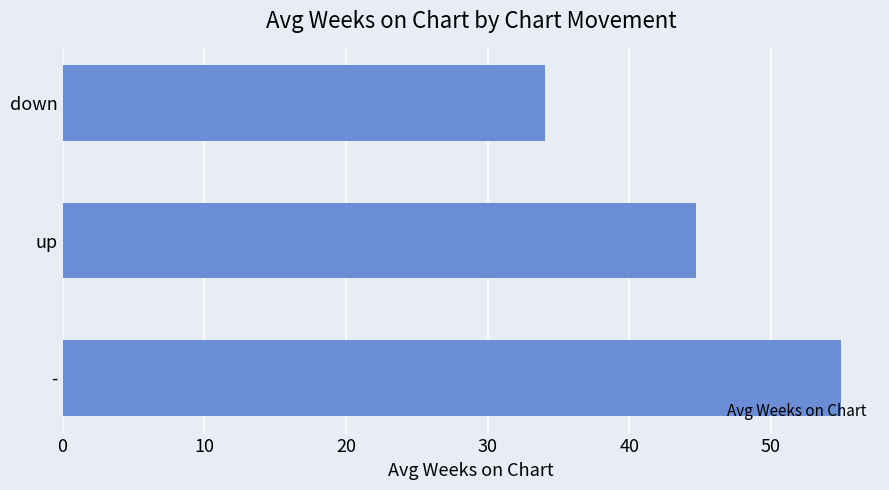

Approximately how many times larger is the value at - compared to up?

1.2